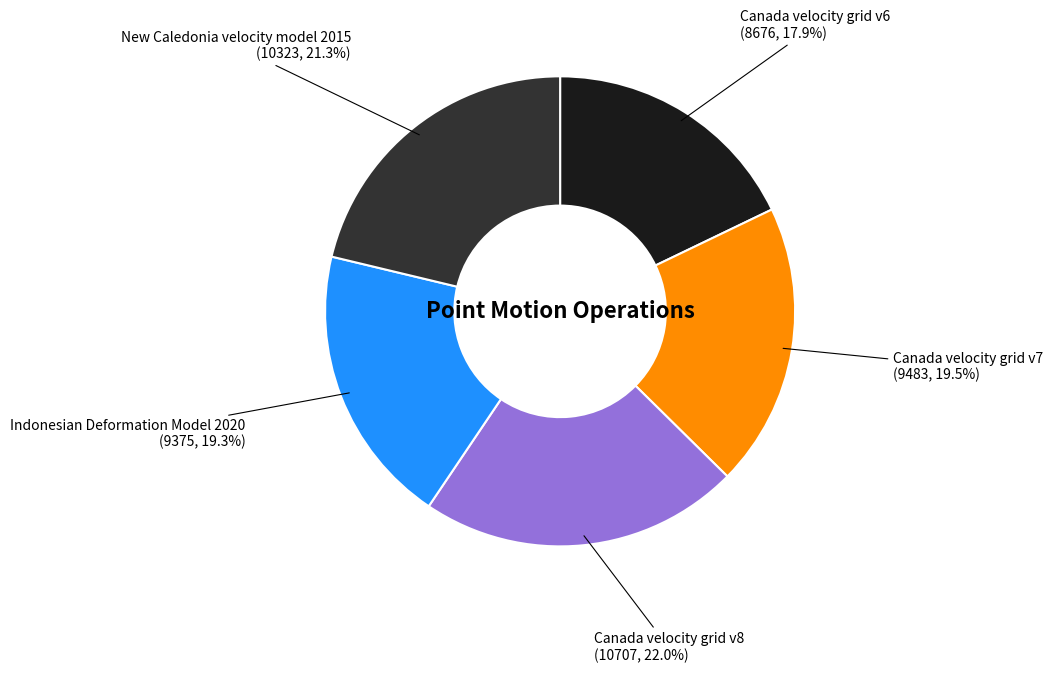

Is there any slice that represents more than half of the pie?

No